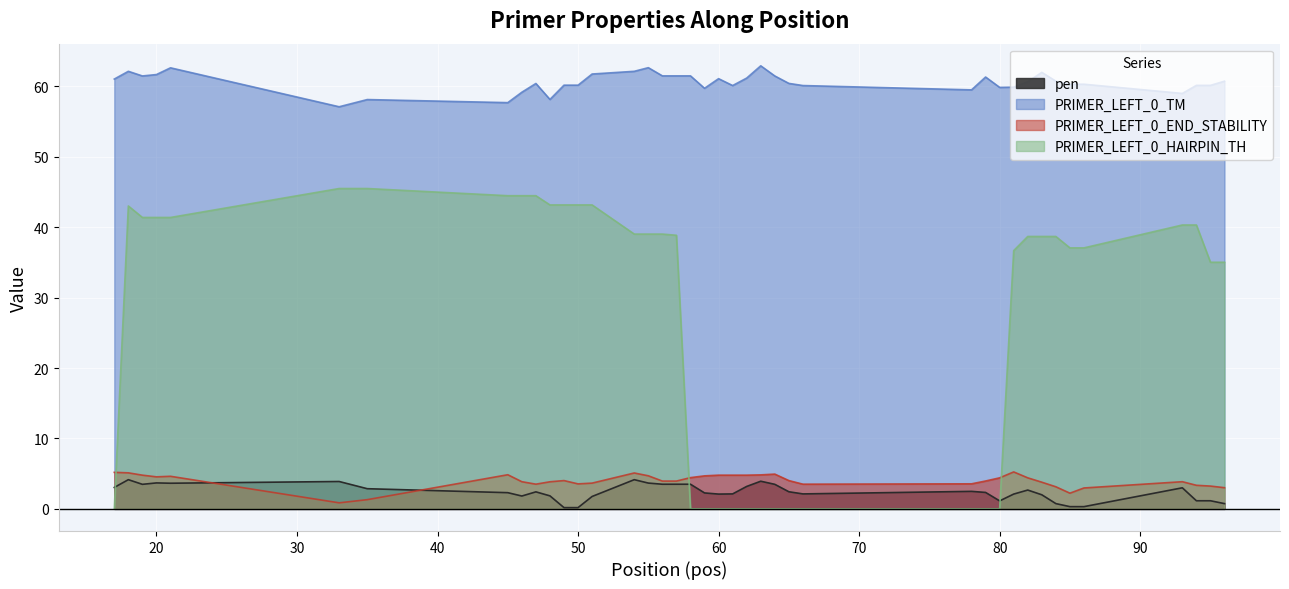

How many data points in PRIMER_LEFT_0_END_STABILITY are less than 4?

20